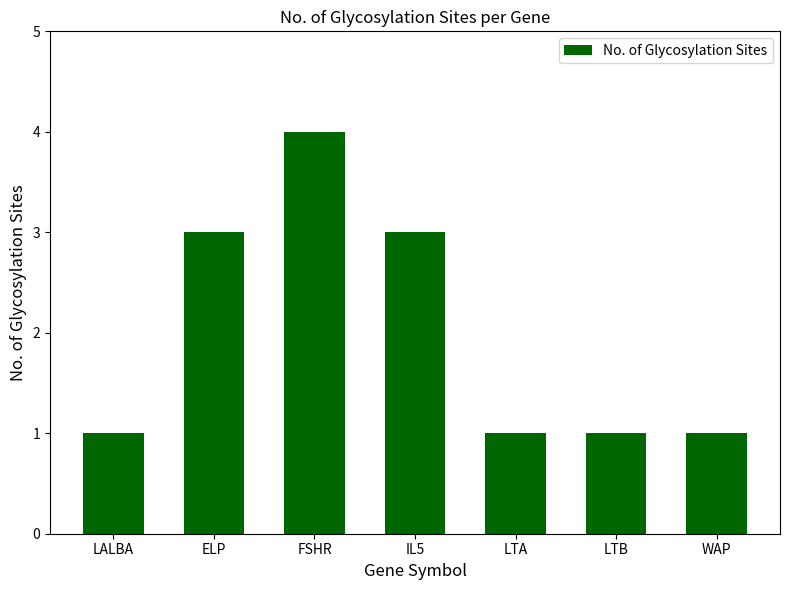

How many distinct data groups are displayed?

1